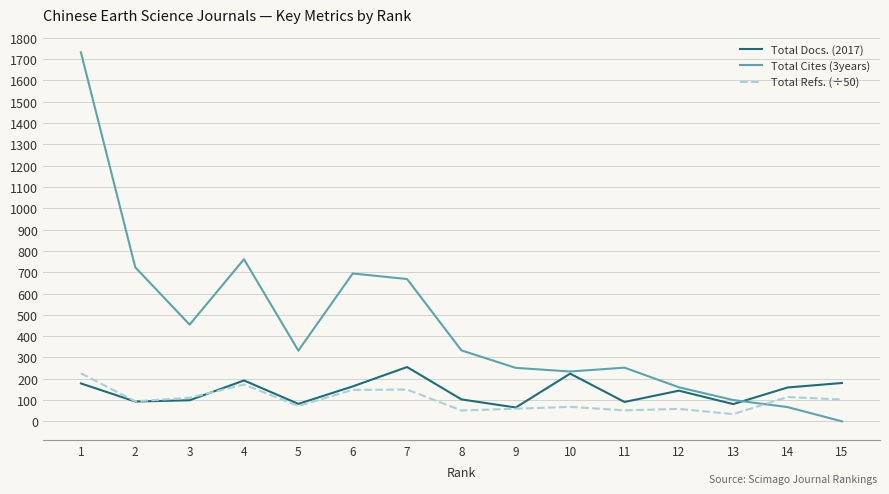

After their last crossing, which series has the higher values: Total Refs. (÷50) or Total Cites (3years)?

Total Refs. (÷50)